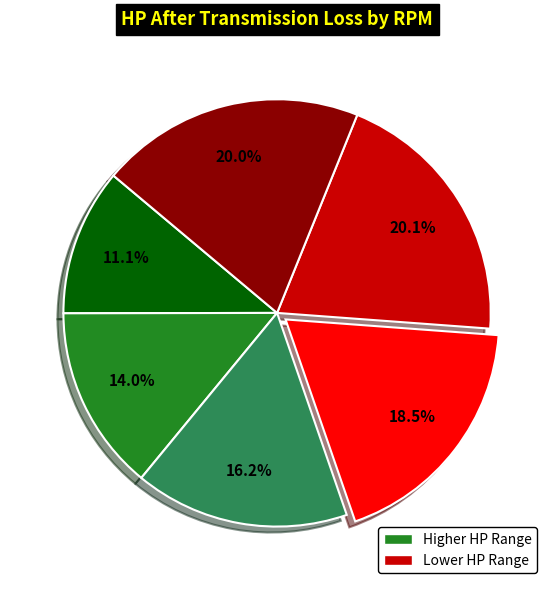

Does any single category account for the majority?

No